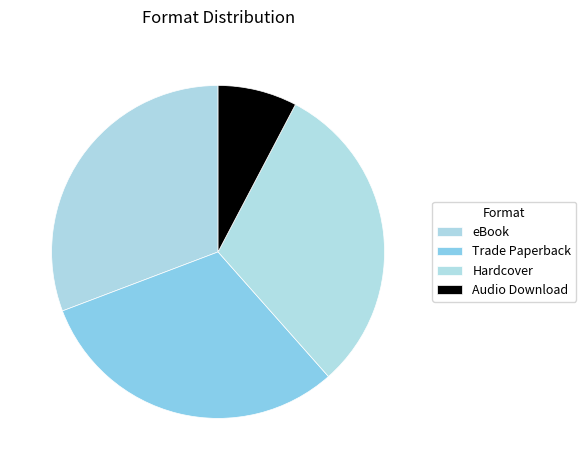

To the nearest percent, what is the difference between the largest and smallest slice percentages?

23%